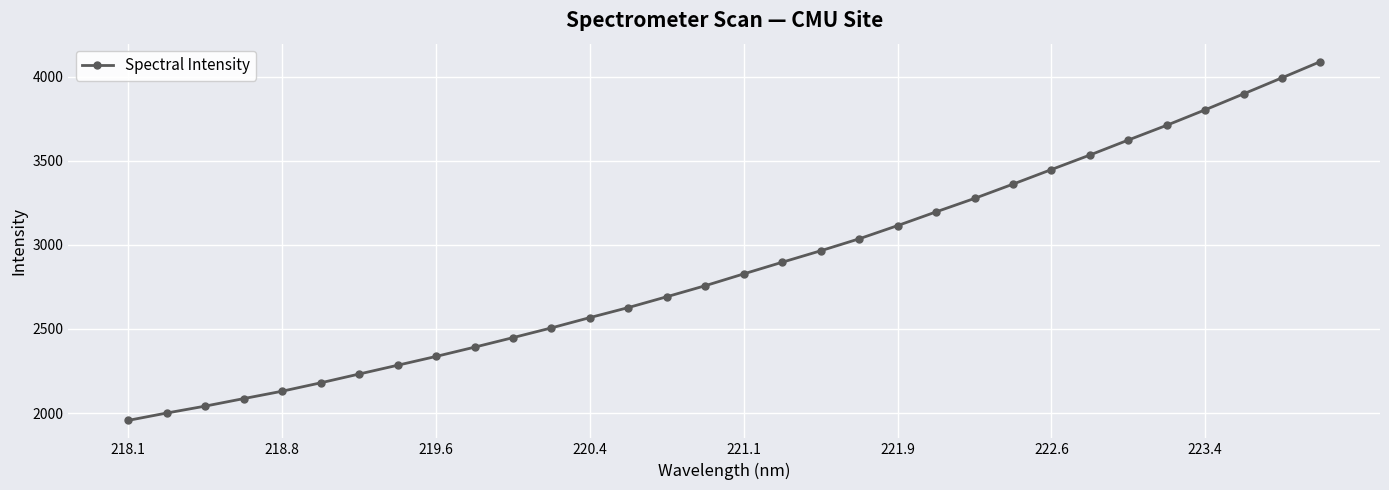

How many lines are shown in the chart?

1